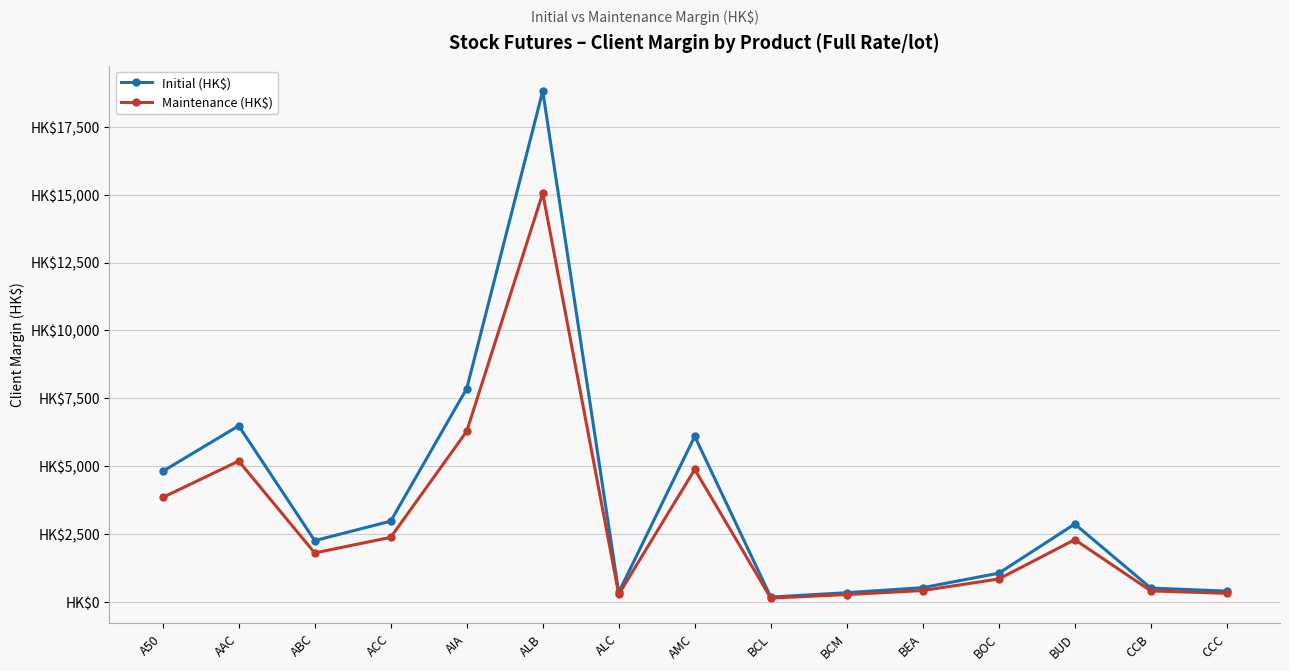

What is the maximum value for Initial (HK$)?

18819